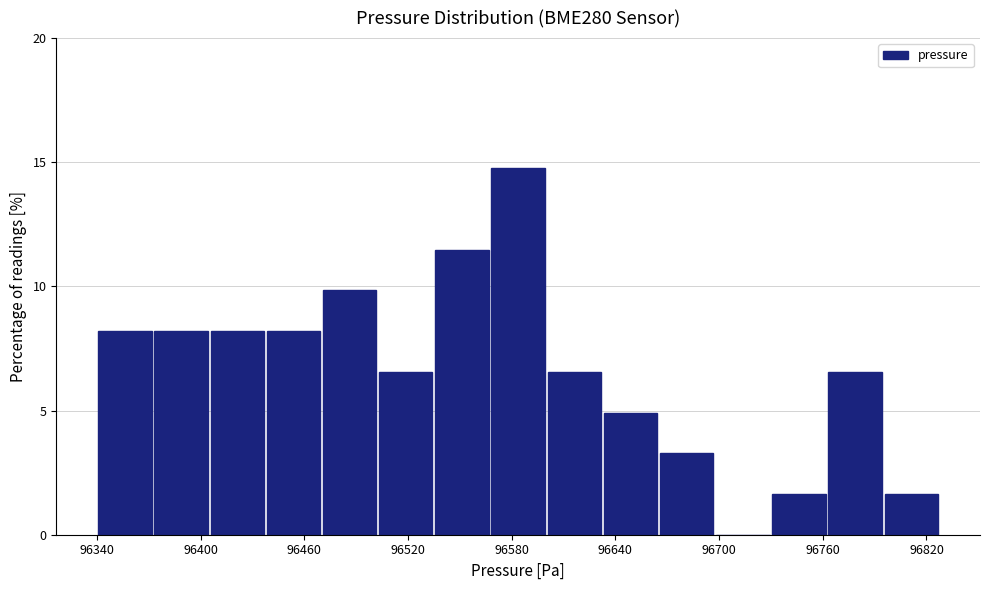

Around what value on the x-axis is the tallest bar? Give the approximate position of its centre, as read against the axis.

96580